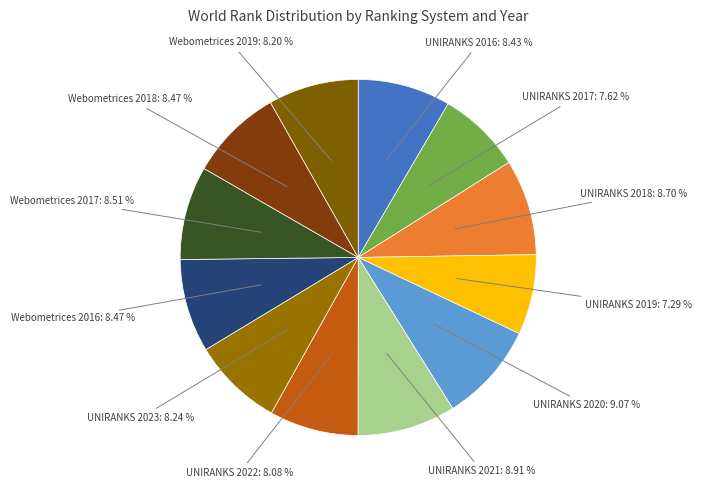

Approximately how many times larger is the value at UNIRANKS 2020 compared to UNIRANKS 2017?

1.2